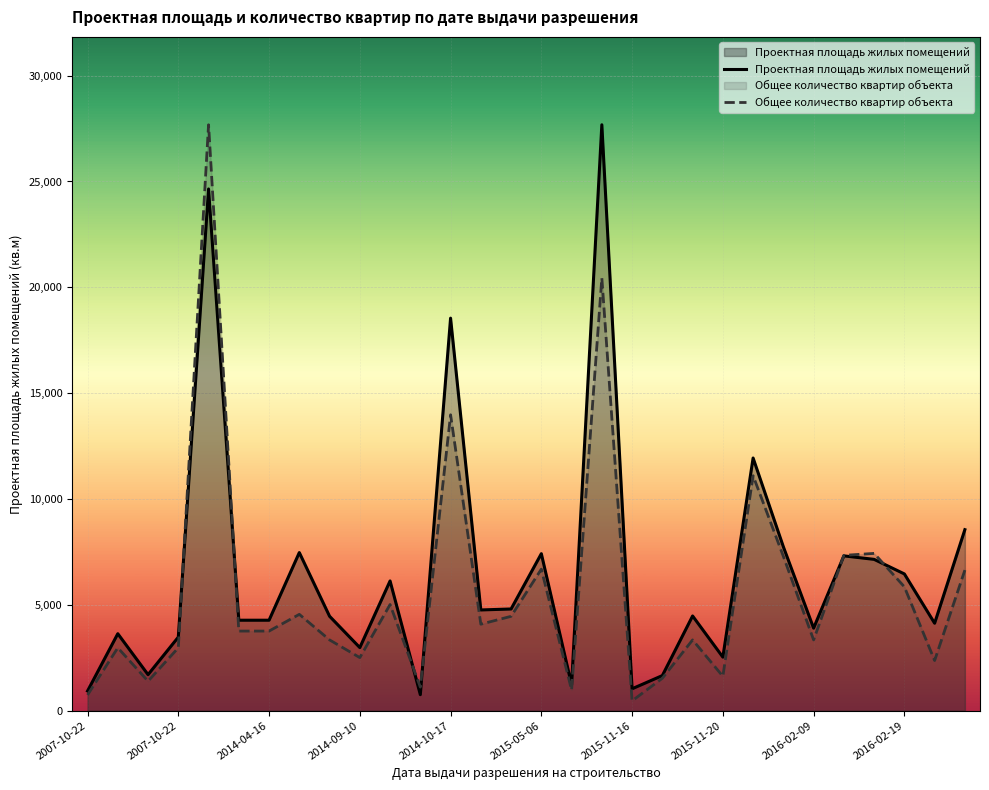

At which category does the chart reach its peak across all series?

17